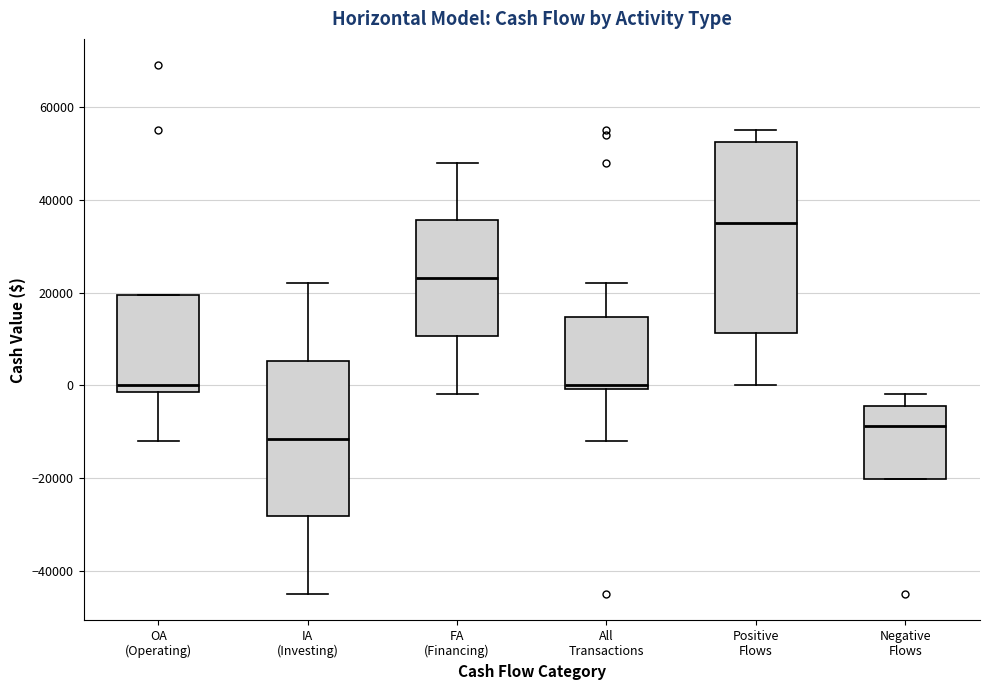

Where does the lower whisker of the box for OA (Operating) end on the y-axis? The values are not printed on the chart, so give them approximately, as read against the axis.

-12000